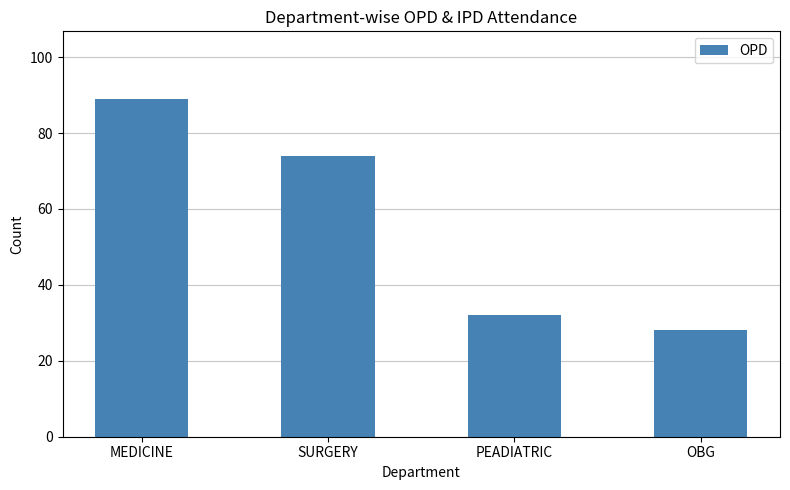

How many series are shown in this chart?

1